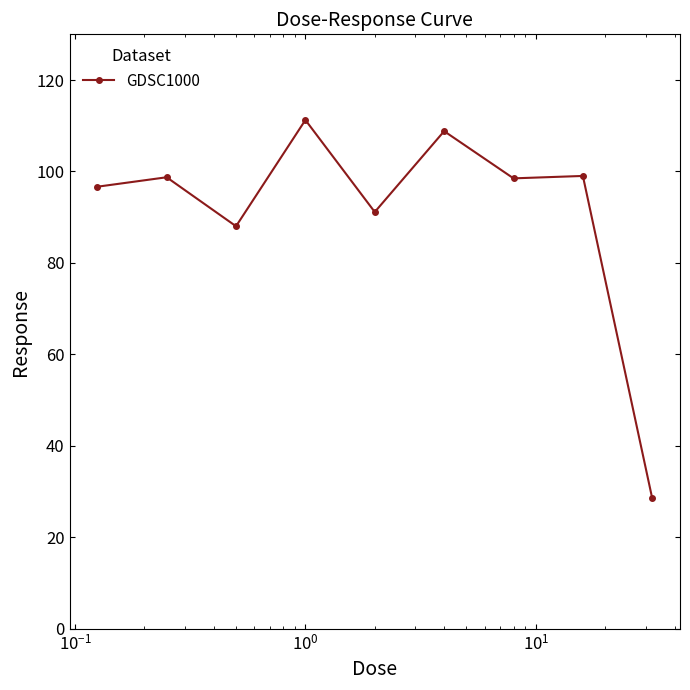

What is the difference between the maximum and minimum values?

82.8